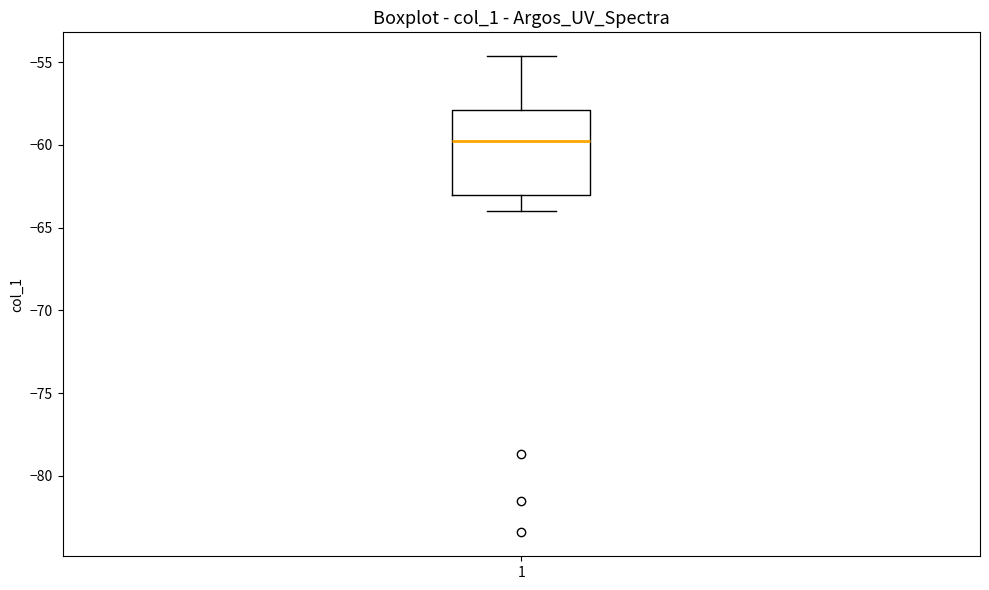

Where is the upper edge of the box at x = 1 on the y-axis? The values are not printed on the chart, so give them approximately, as read against the axis.

-58.0